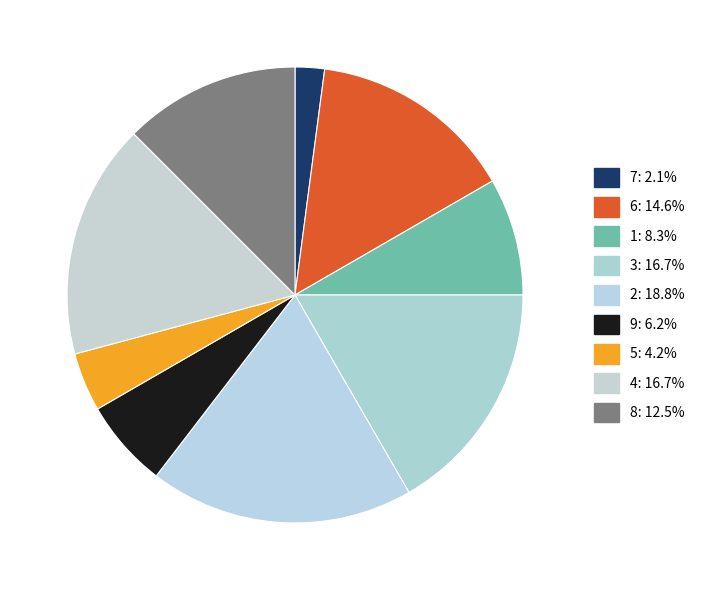

Rank the categories by value from lowest to highest.

7, 5, 9, 1, 8, 6, 3, 4, 2